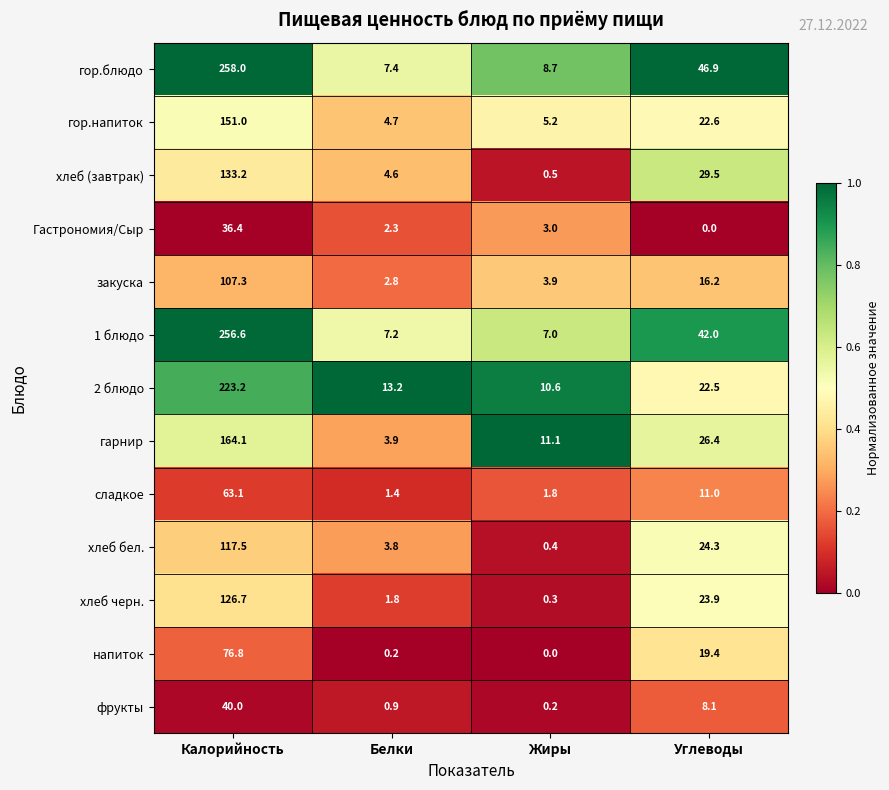

What is the average value of the напиток series?

24.1